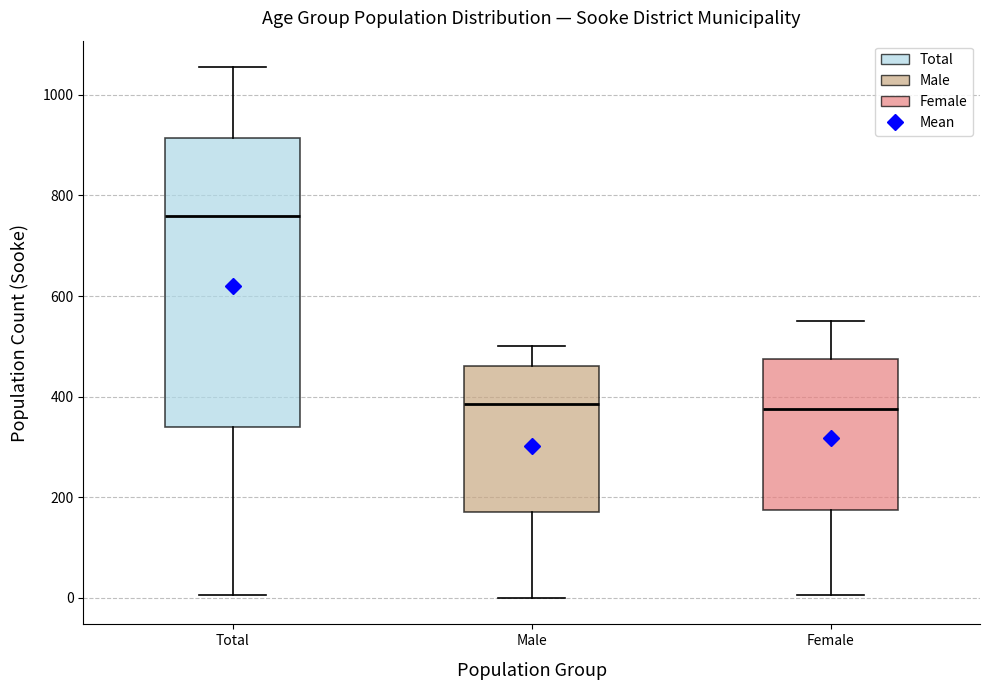

Reading left to right, read every box against the y-axis: the position of its median line, the range the box covers, and the ends of its whiskers. The values are not printed on the chart, so give them approximately, as read against the axis.

Total: median 760, box 340 to 920, whiskers 0 to 1060
Male: median 380, box 180 to 460, whiskers 0 to 500
Female: median 380, box 180 to 480, whiskers 0 to 560